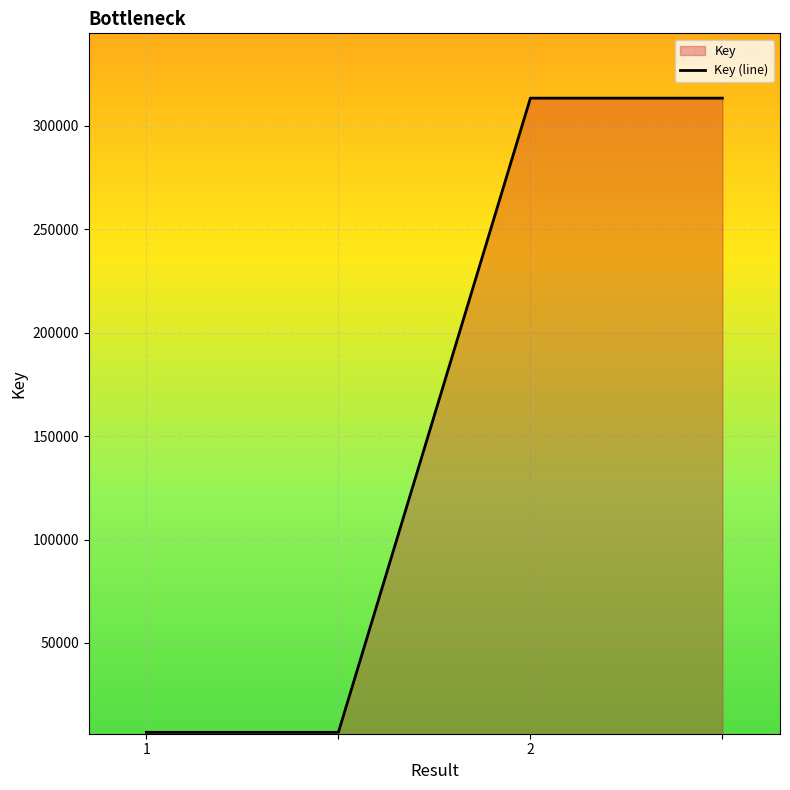

What is the maximum value shown in the chart?

313418